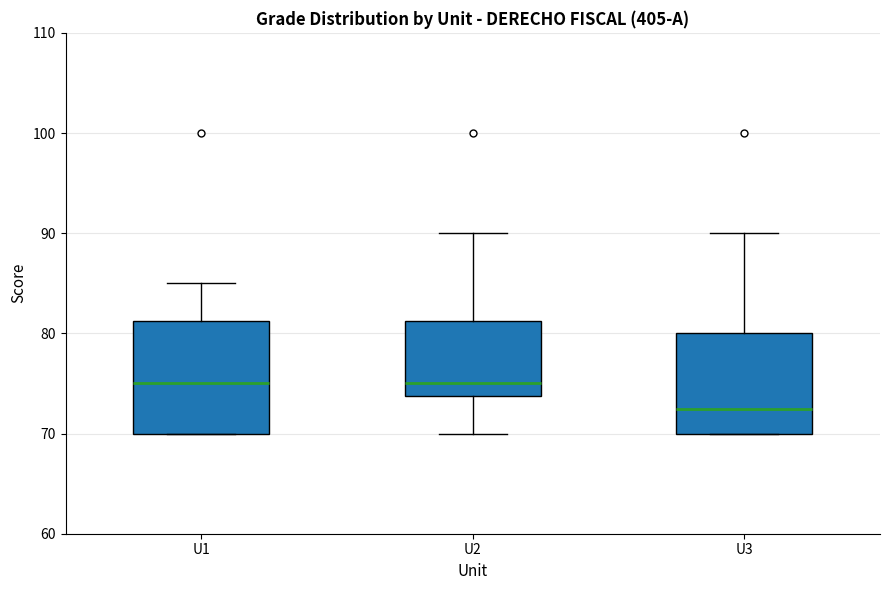

Where does the median line of the box for U2 sit on the y-axis? The values are not printed on the chart, so give them approximately, as read against the axis.

75